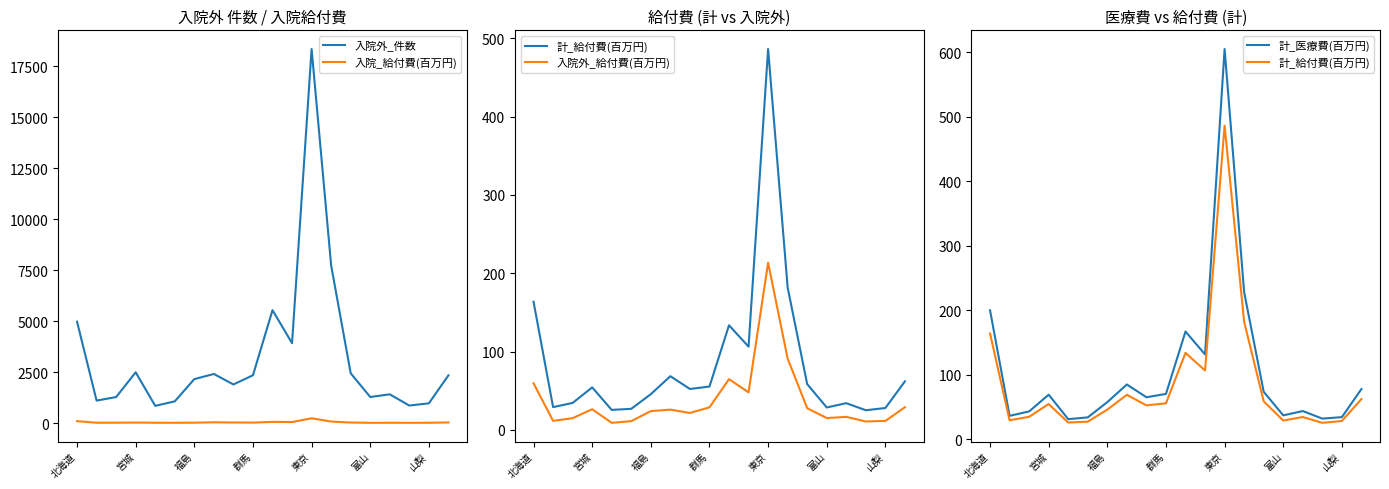

Does the chart display data point markers on the line(s)?

No